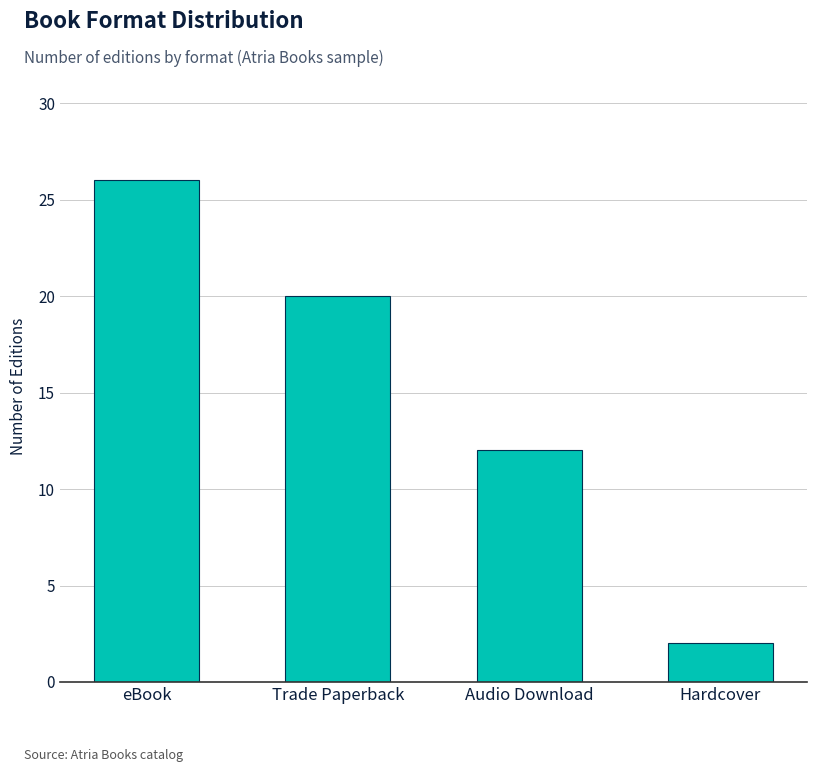

At which category does the chart reach its peak across all series?

eBook